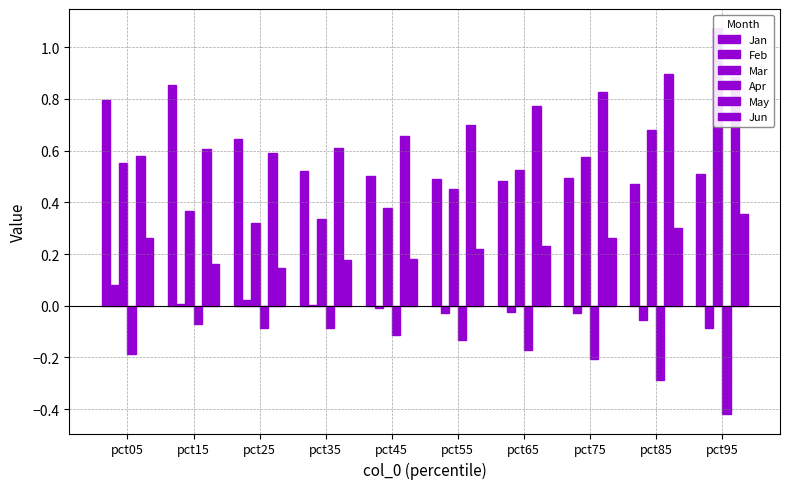

Is the value of May at pct05 greater than the value of Mar at pct25?

Yes